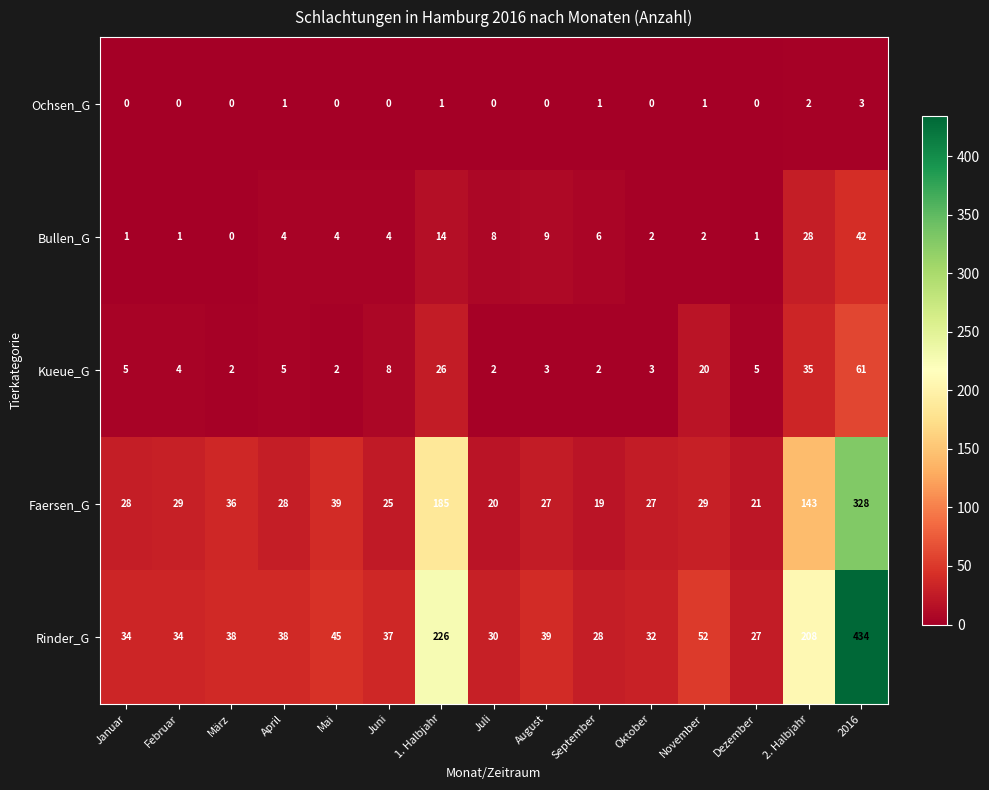

At which label is Bullen_G closest to 21?

1. Halbjahr